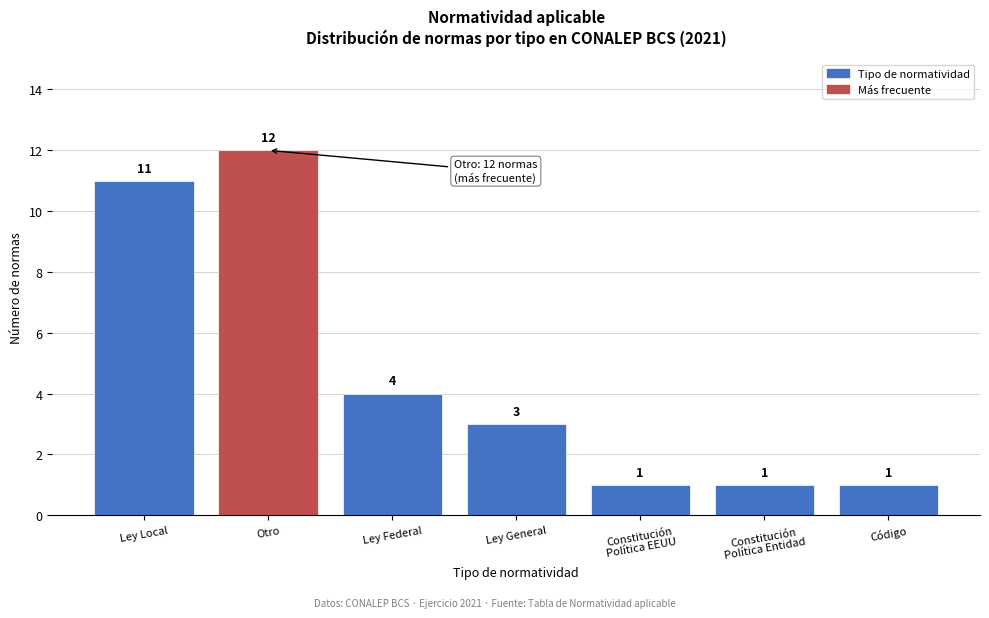

Reading left to right, list all the values displayed in this chart.

11	12	4	3	1	1	1